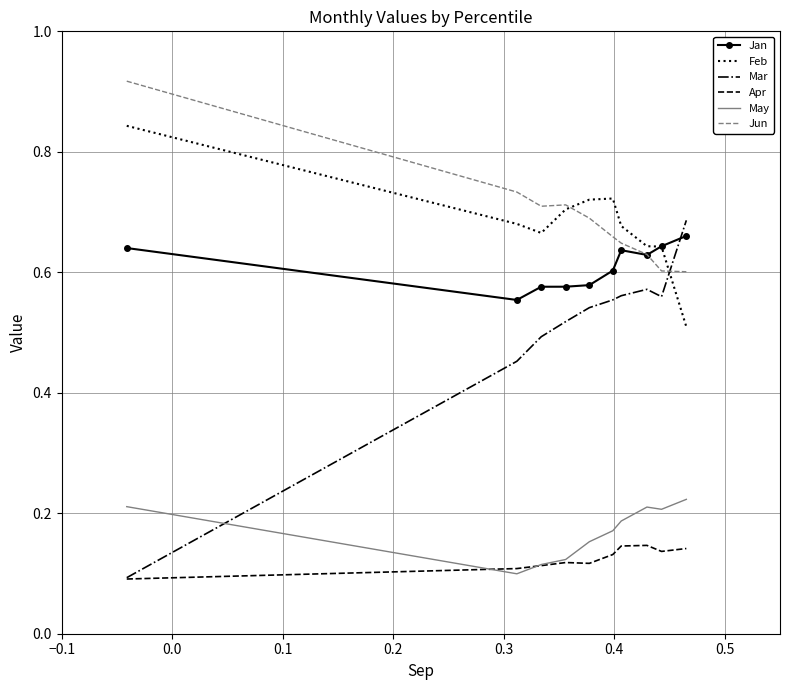

True or false: Jan and May cross at least once.

False